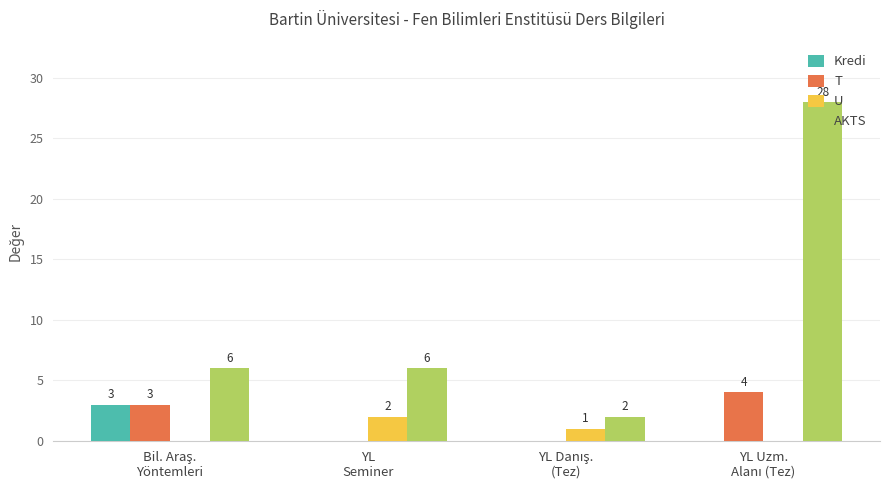

What is the sum of all AKTS values?

42